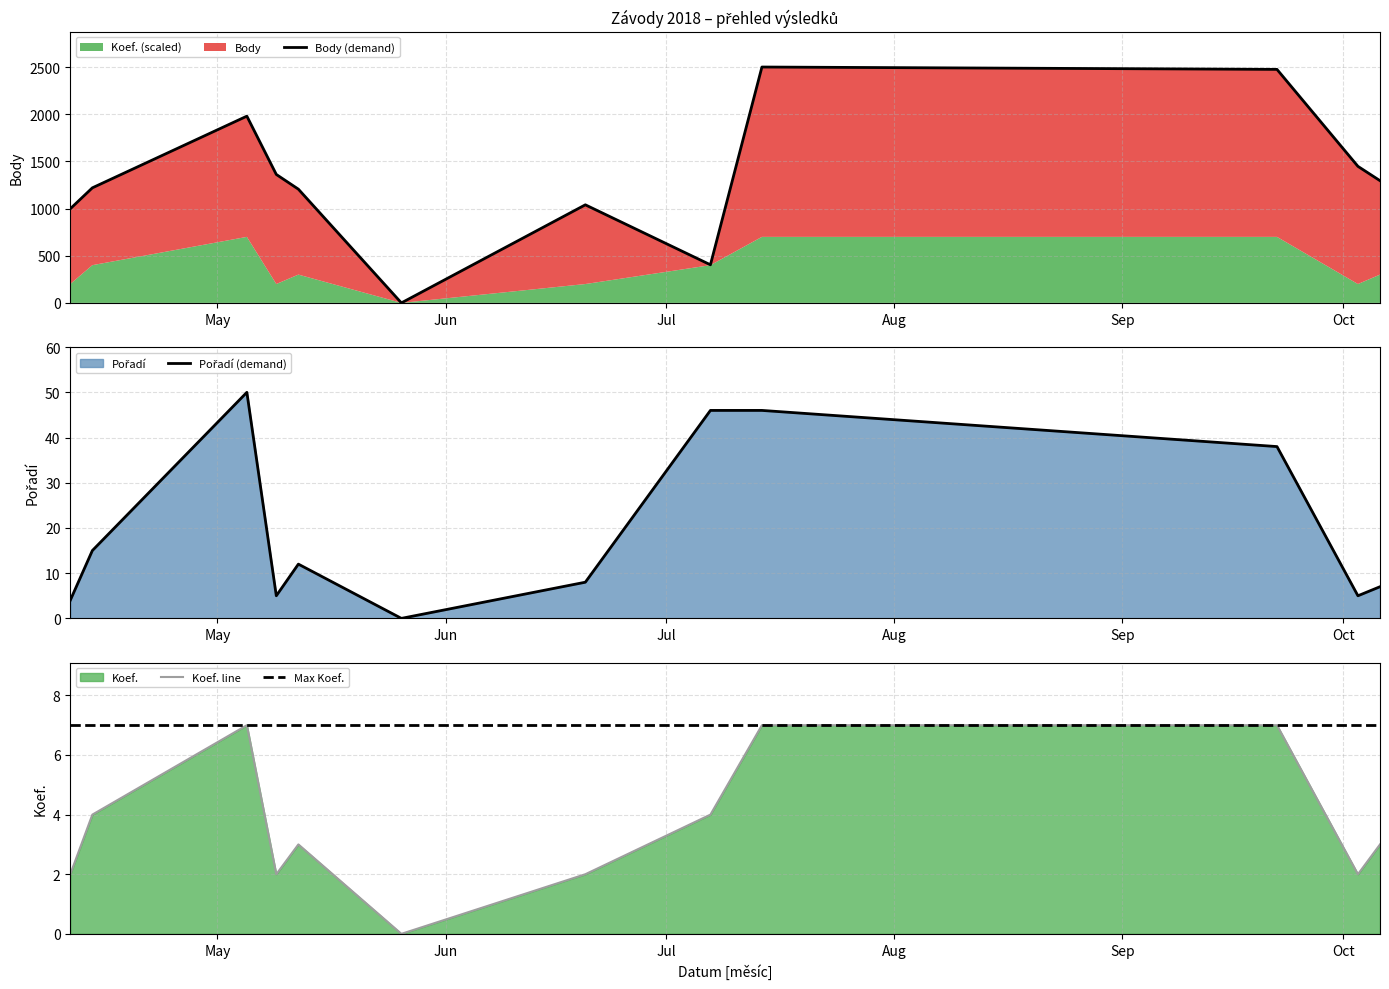

True or false: Pořadí (demand) and Body (demand) intersect in this chart.

False